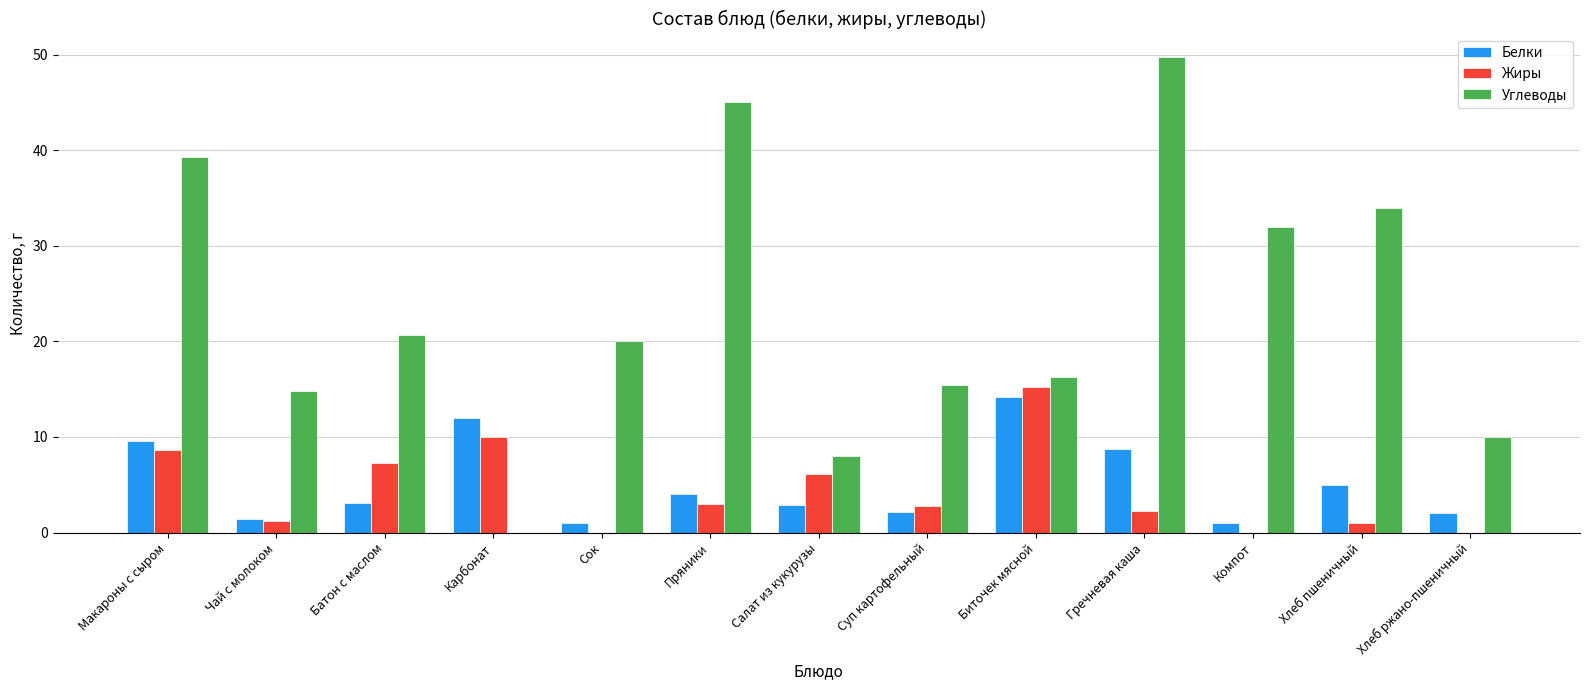

What is the sum of all Белки values?

67.1